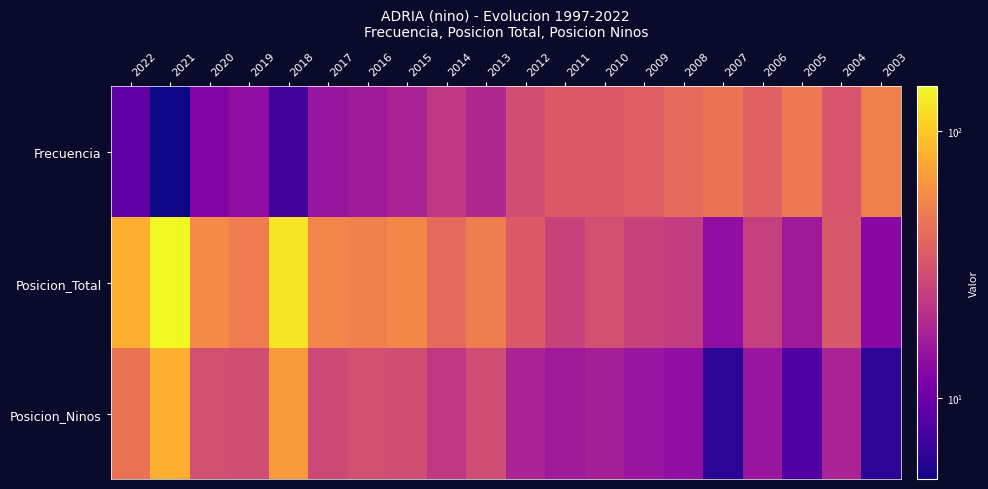

At which category does the chart reach its minimum across all series?

2021